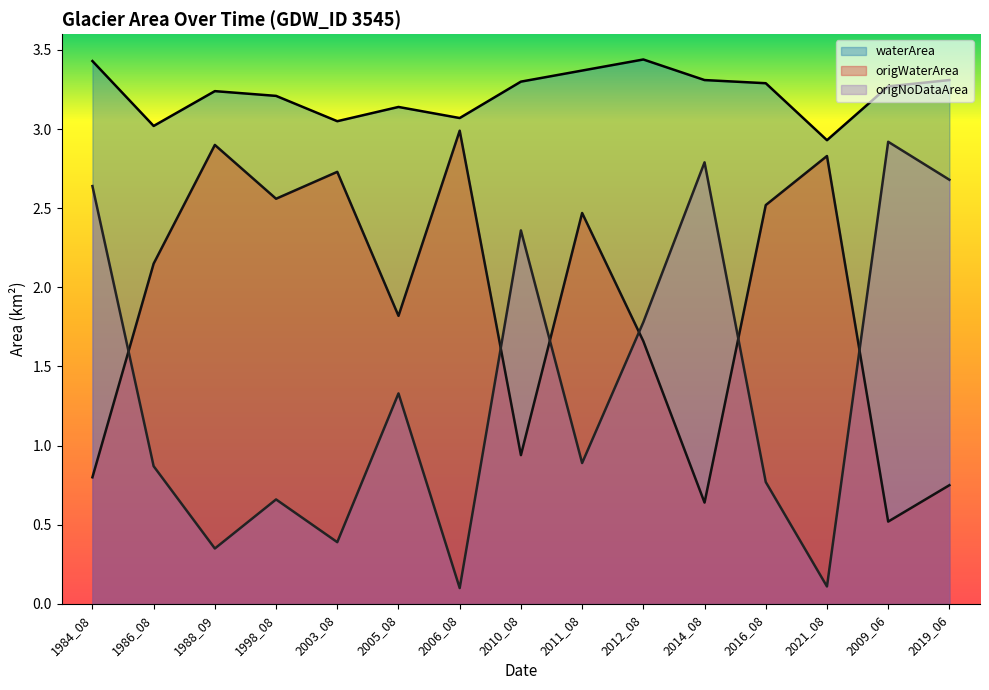

At which category does the chart reach its peak across all series?

2012_08